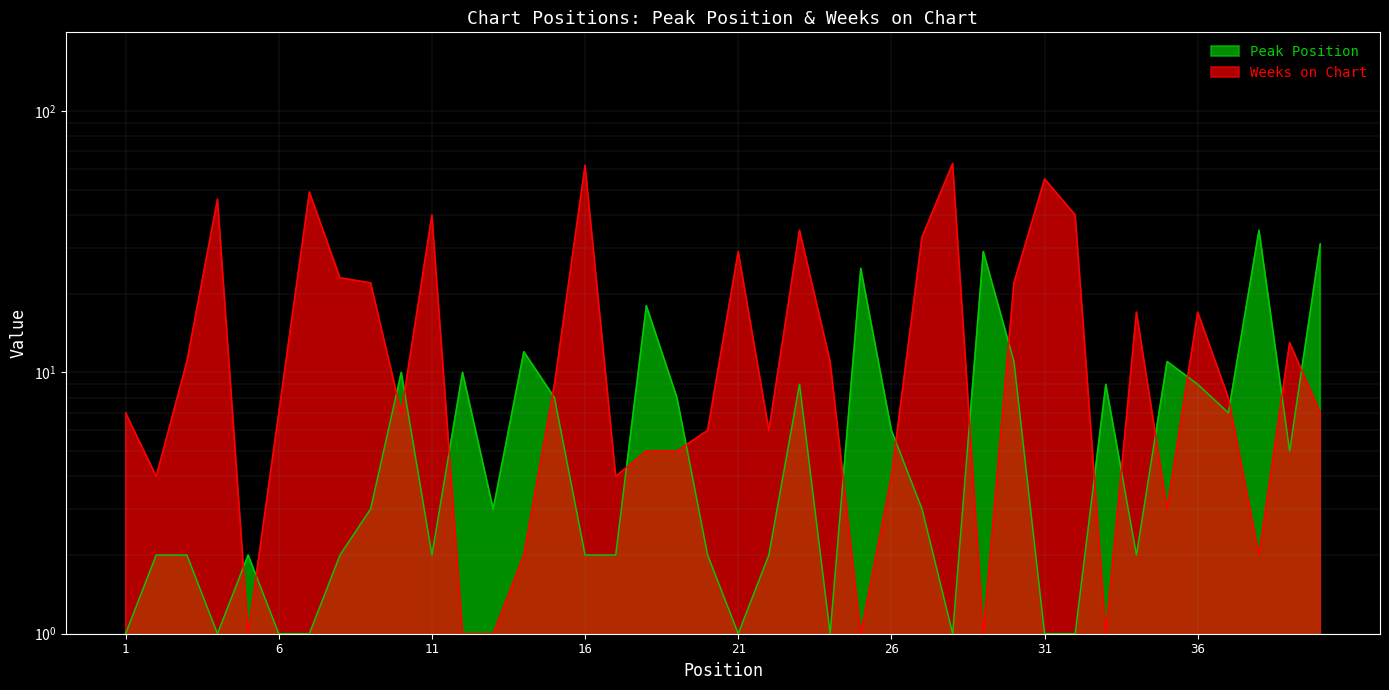

What are all the series names shown in the legend?

Peak Position, Weeks on Chart